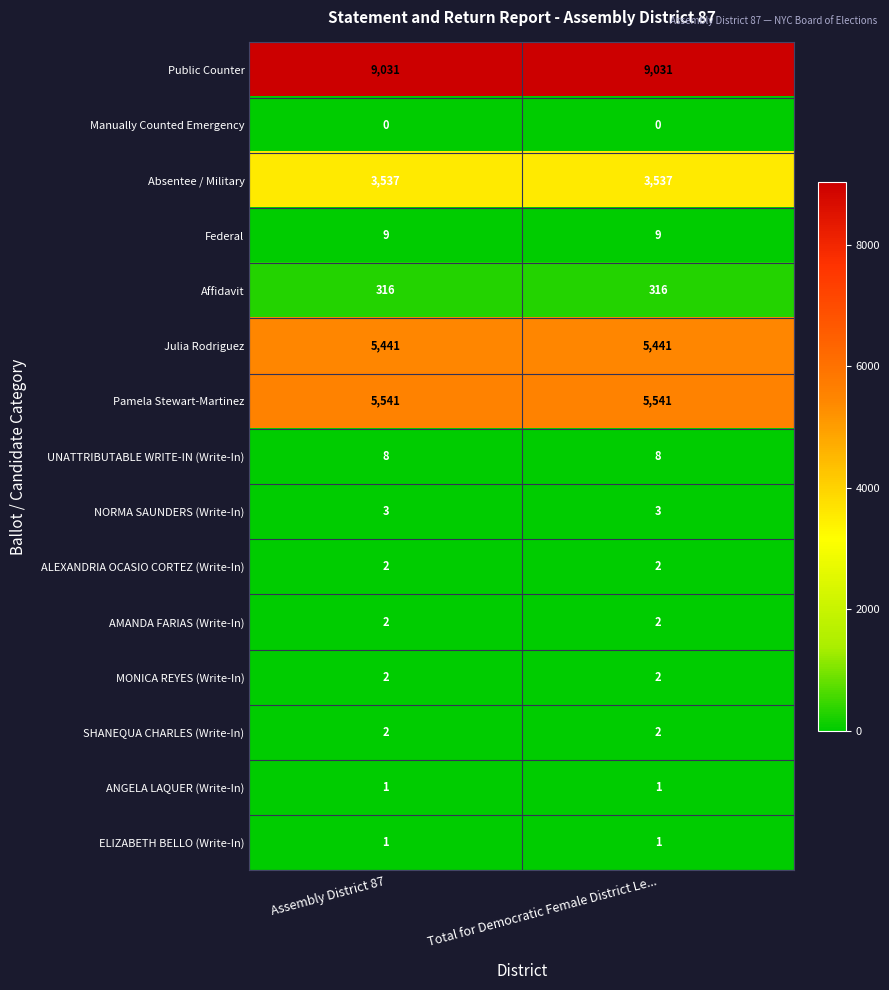

Is the value of ALEXANDRIA OCASIO CORTEZ (Write-In) at Assembly District 87 greater than the value of Pamela Stewart-Martinez at Assembly District 87?

No